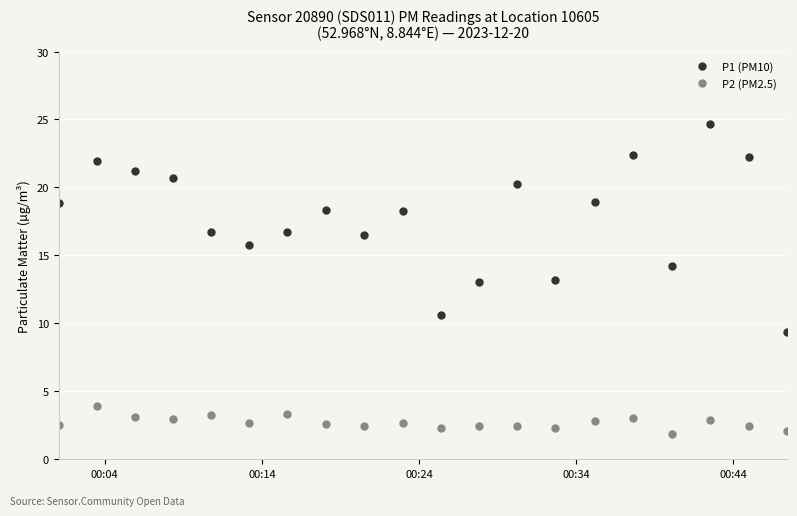

Rank the series by their average value, from lowest to highest.

P2 (PM2.5), P1 (PM10)